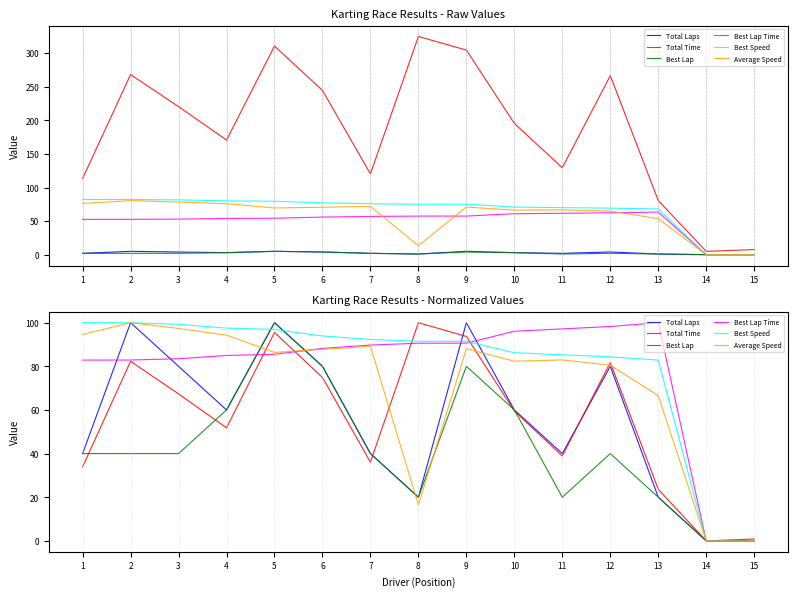

Between 2 and 3, which series saw the biggest shift?

Total Laps